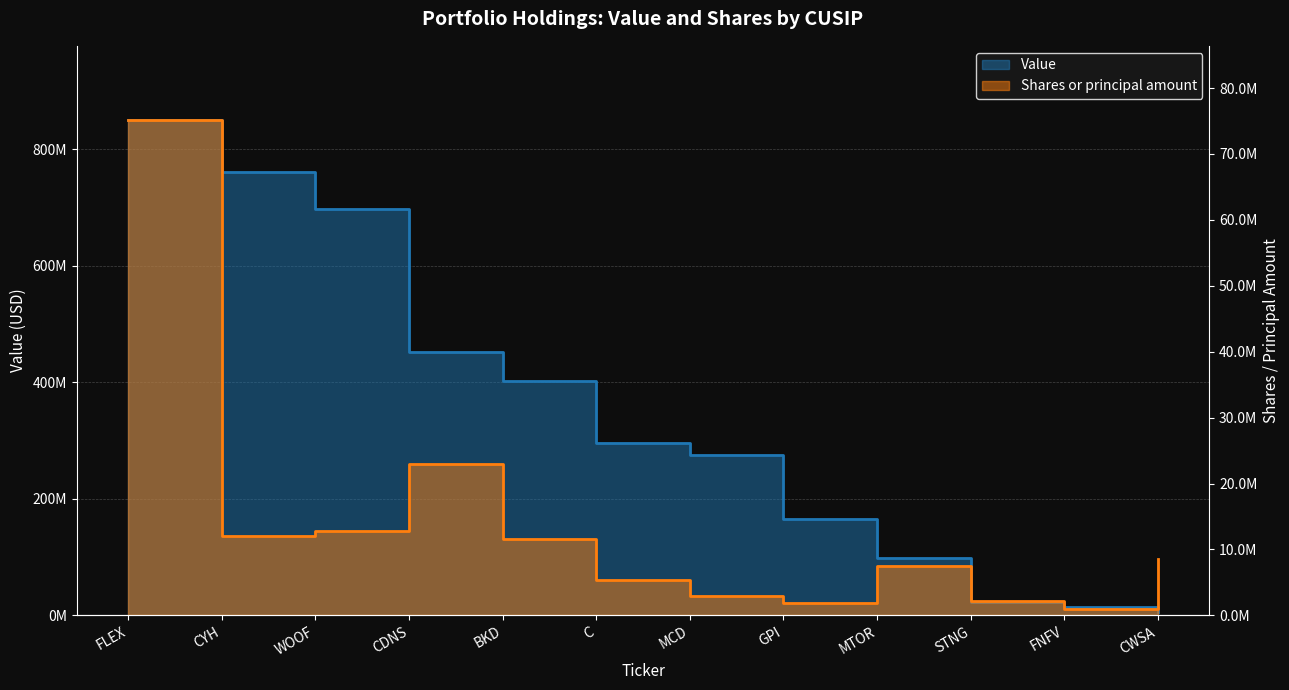

The value of Value at C is 121385353. True or false?

False